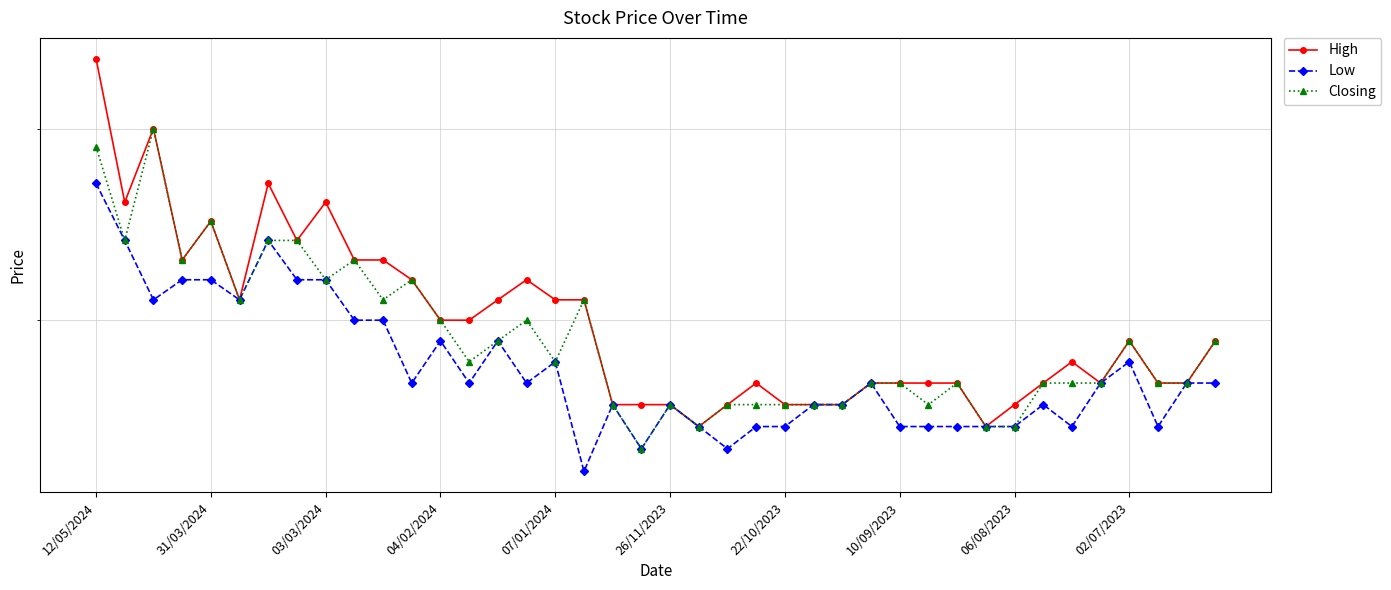

At which label does Low reach its peak?

12/05/2024